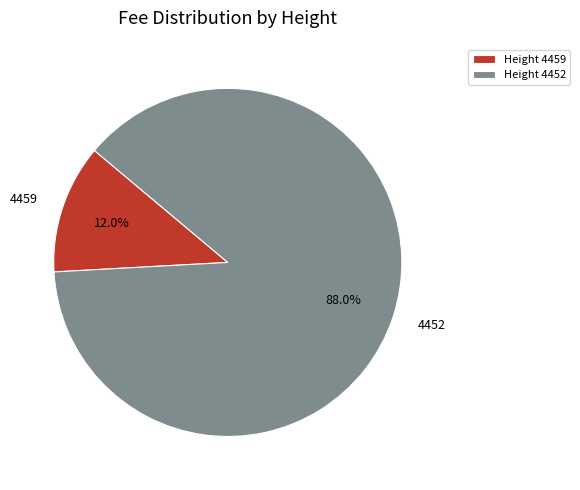

Count the number of slices in the pie.

2